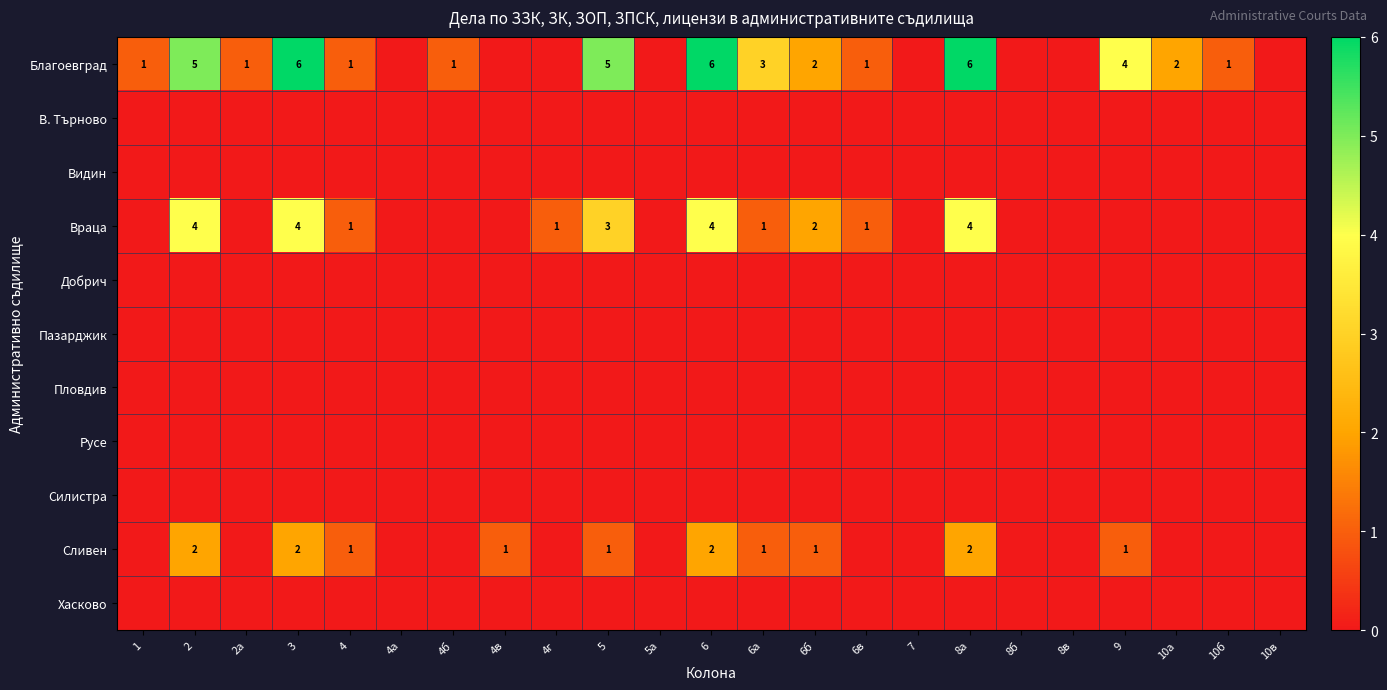

The value of Благоевград at 2а is 2. True or false?

False